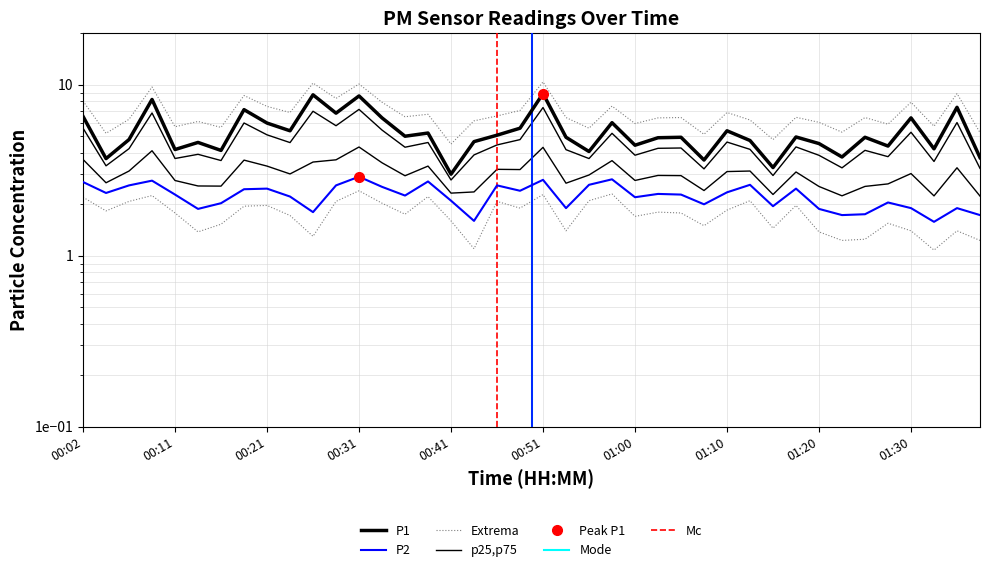

True or false: P2 and P1 intersect in this chart.

False